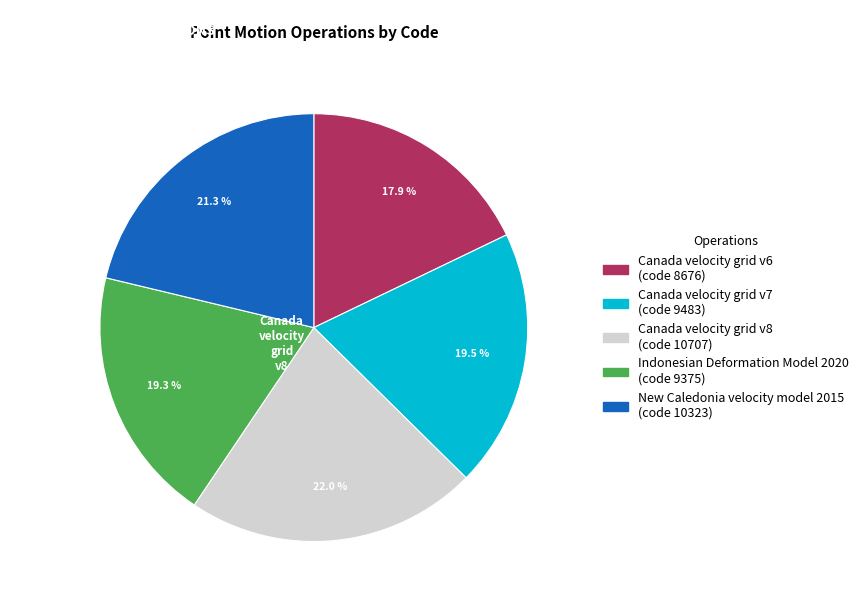

Approximately how many times larger is the value at Canada velocity grid v6 compared to Canada velocity grid v8?

0.8